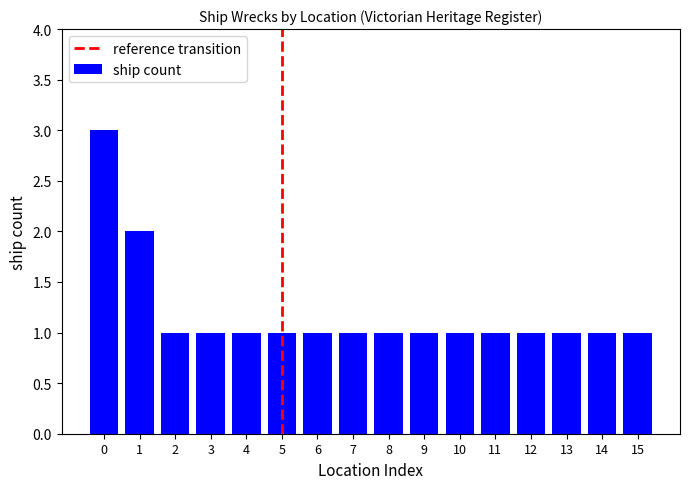

Count the values in the range 1 to 2.

15